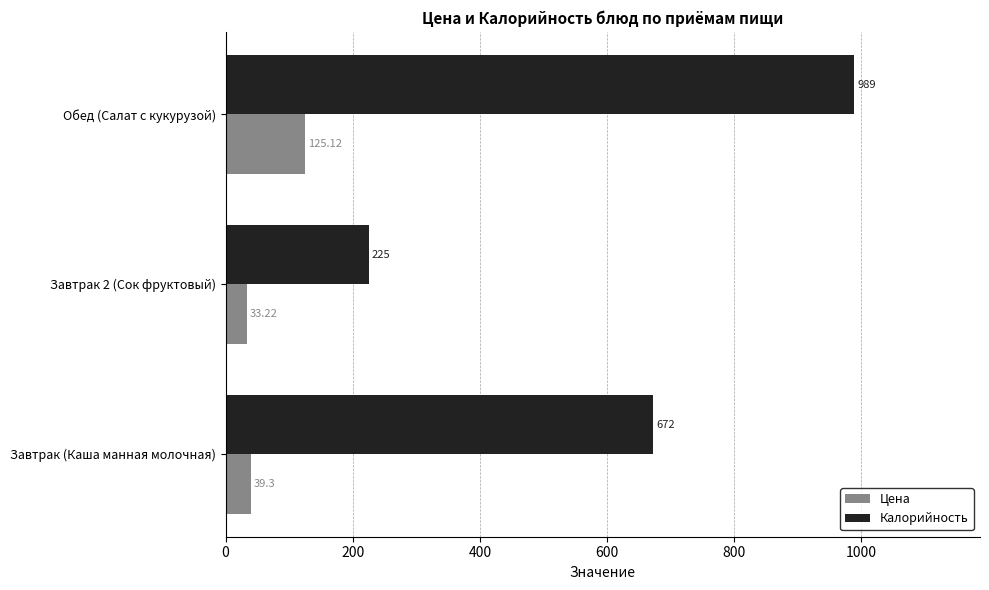

At how many categories does at least one series exceed 557?

2